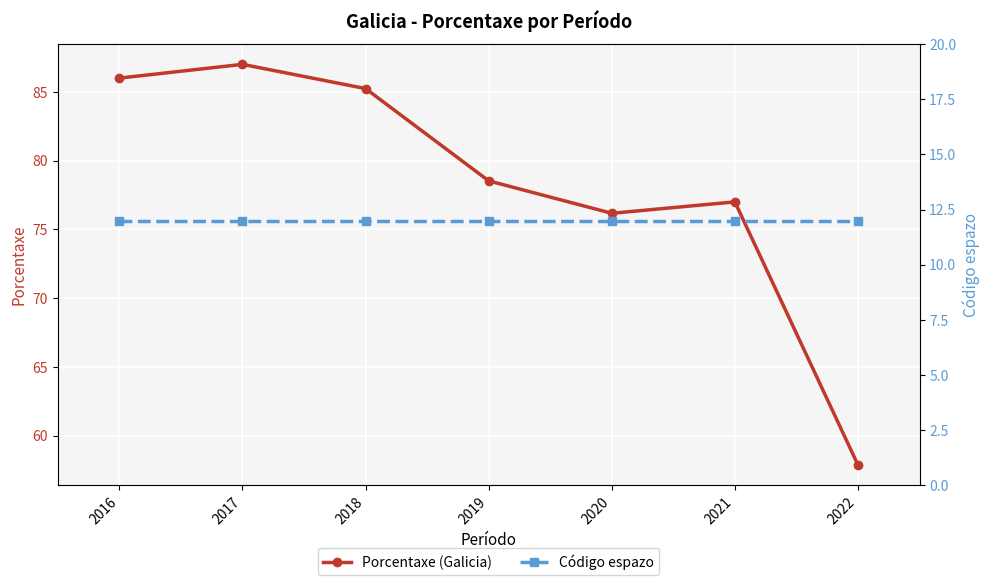

At how many categories does at least one series exceed 62?

6